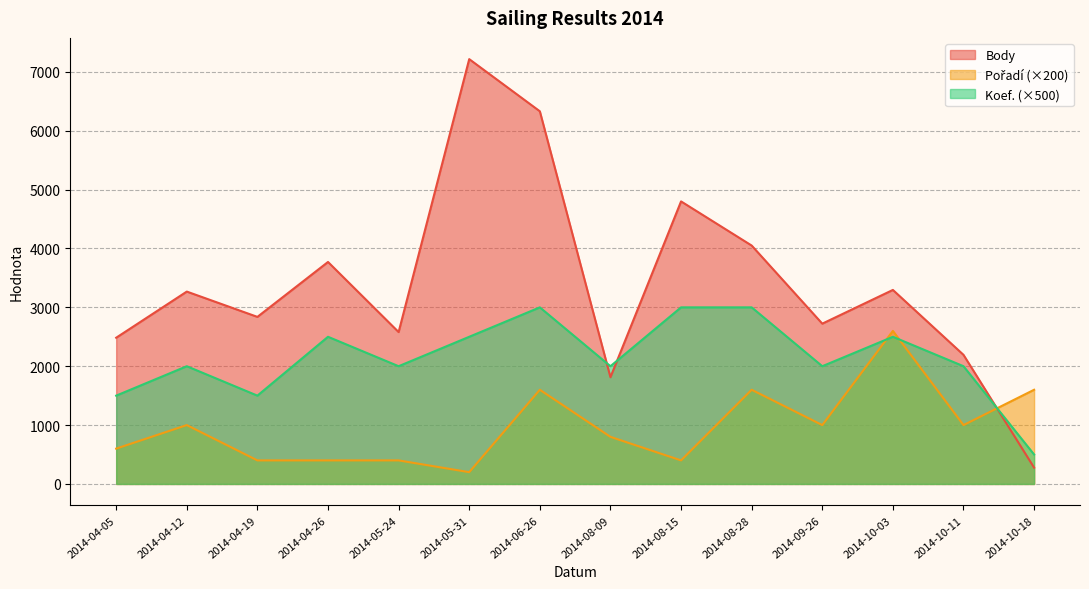

What is the smallest value displayed?

200